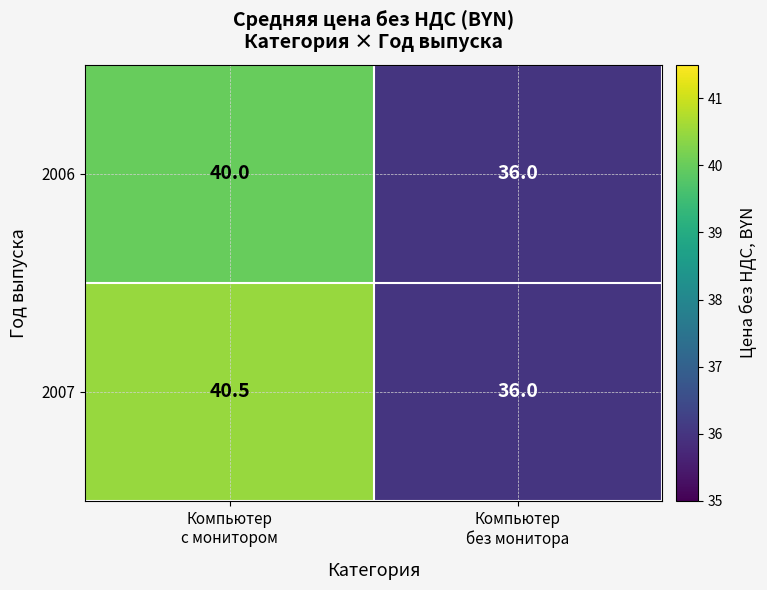

Which label corresponds to the largest value in the chart?

Компьютер
с монитором